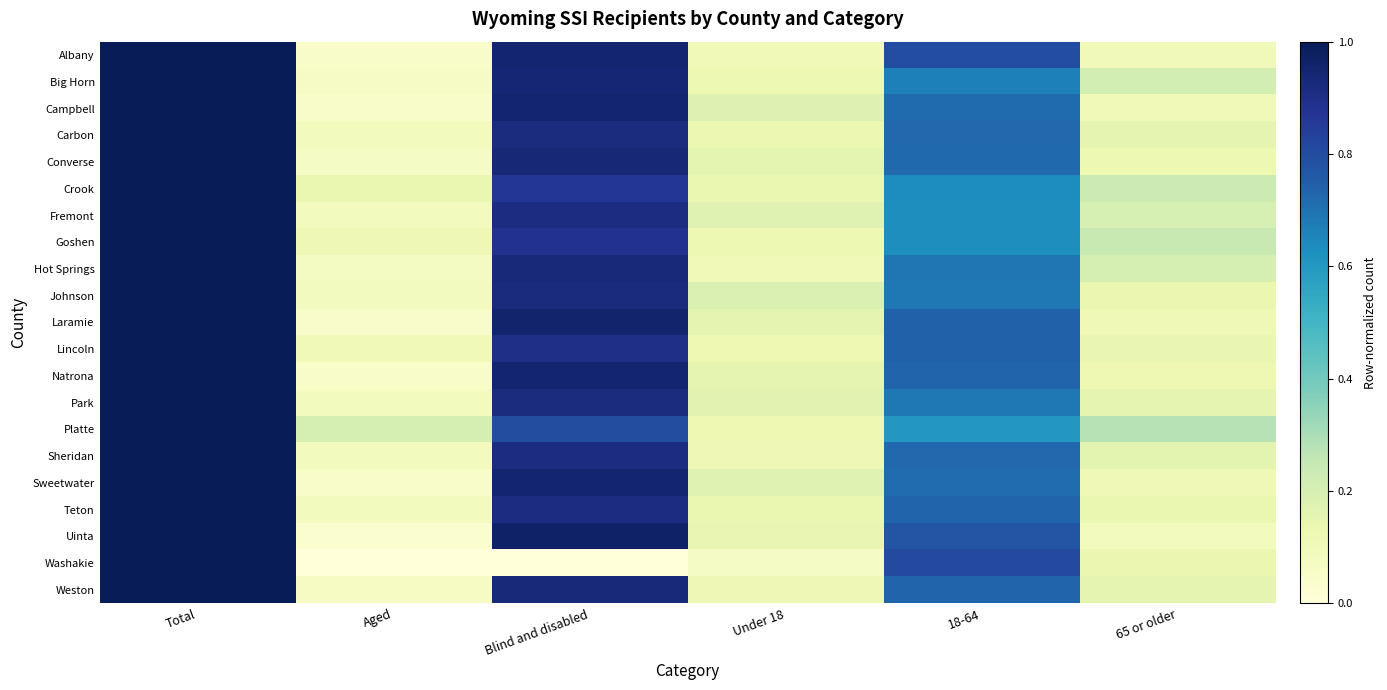

Reading left to right, extract all data points from this chart.

Albany: Total=1.0	Aged=0.0	Blind and disabled=1.0	Under 18=0.1	18-64=0.8	65 or older=0.1
Big Horn: Total=1.0	Aged=0.1	Blind and disabled=0.9	Under 18=0.1	18-64=0.7	65 or older=0.2
Campbell: Total=1.0	Aged=0.0	Blind and disabled=1.0	Under 18=0.2	18-64=0.7	65 or older=0.1
Carbon: Total=1.0	Aged=0.1	Blind and disabled=0.9	Under 18=0.1	18-64=0.7	65 or older=0.1
Converse: Total=1.0	Aged=0.1	Blind and disabled=0.9	Under 18=0.2	18-64=0.7	65 or older=0.1
Crook: Total=1.0	Aged=0.1	Blind and disabled=0.9	Under 18=0.1	18-64=0.6	65 or older=0.2
Fremont: Total=1.0	Aged=0.1	Blind and disabled=0.9	Under 18=0.2	18-64=0.6	65 or older=0.2
Goshen: Total=1.0	Aged=0.1	Blind and disabled=0.9	Under 18=0.1	18-64=0.6	65 or older=0.2
Hot Springs: Total=1.0	Aged=0.1	Blind and disabled=0.9	Under 18=0.1	18-64=0.7	65 or older=0.2
Johnson: Total=1.0	Aged=0.1	Blind and disabled=0.9	Under 18=0.2	18-64=0.7	65 or older=0.1
Laramie: Total=1.0	Aged=0.0	Blind and disabled=1.0	Under 18=0.1	18-64=0.7	65 or older=0.1
Lincoln: Total=1.0	Aged=0.1	Blind and disabled=0.9	Under 18=0.1	18-64=0.7	65 or older=0.1
Natrona: Total=1.0	Aged=0.0	Blind and disabled=1.0	Under 18=0.2	18-64=0.7	65 or older=0.1
Park: Total=1.0	Aged=0.1	Blind and disabled=0.9	Under 18=0.2	18-64=0.7	65 or older=0.2
Platte: Total=1.0	Aged=0.2	Blind and disabled=0.8	Under 18=0.1	18-64=0.6	65 or older=0.3
Sheridan: Total=1.0	Aged=0.1	Blind and disabled=0.9	Under 18=0.1	18-64=0.7	65 or older=0.2
Sweetwater: Total=1.0	Aged=0.0	Blind and disabled=1.0	Under 18=0.2	18-64=0.7	65 or older=0.1
Teton: Total=1.0	Aged=0.1	Blind and disabled=0.9	Under 18=0.1	18-64=0.7	65 or older=0.1
Uinta: Total=1.0	Aged=0.0	Blind and disabled=1.0	Under 18=0.1	18-64=0.8	65 or older=0.1
Washakie: Total=1.0	Aged=0.0	Blind and disabled=0.0	Under 18=0.1	18-64=0.8	65 or older=0.1
Weston: Total=1.0	Aged=0.1	Blind and disabled=0.9	Under 18=0.1	18-64=0.7	65 or older=0.1